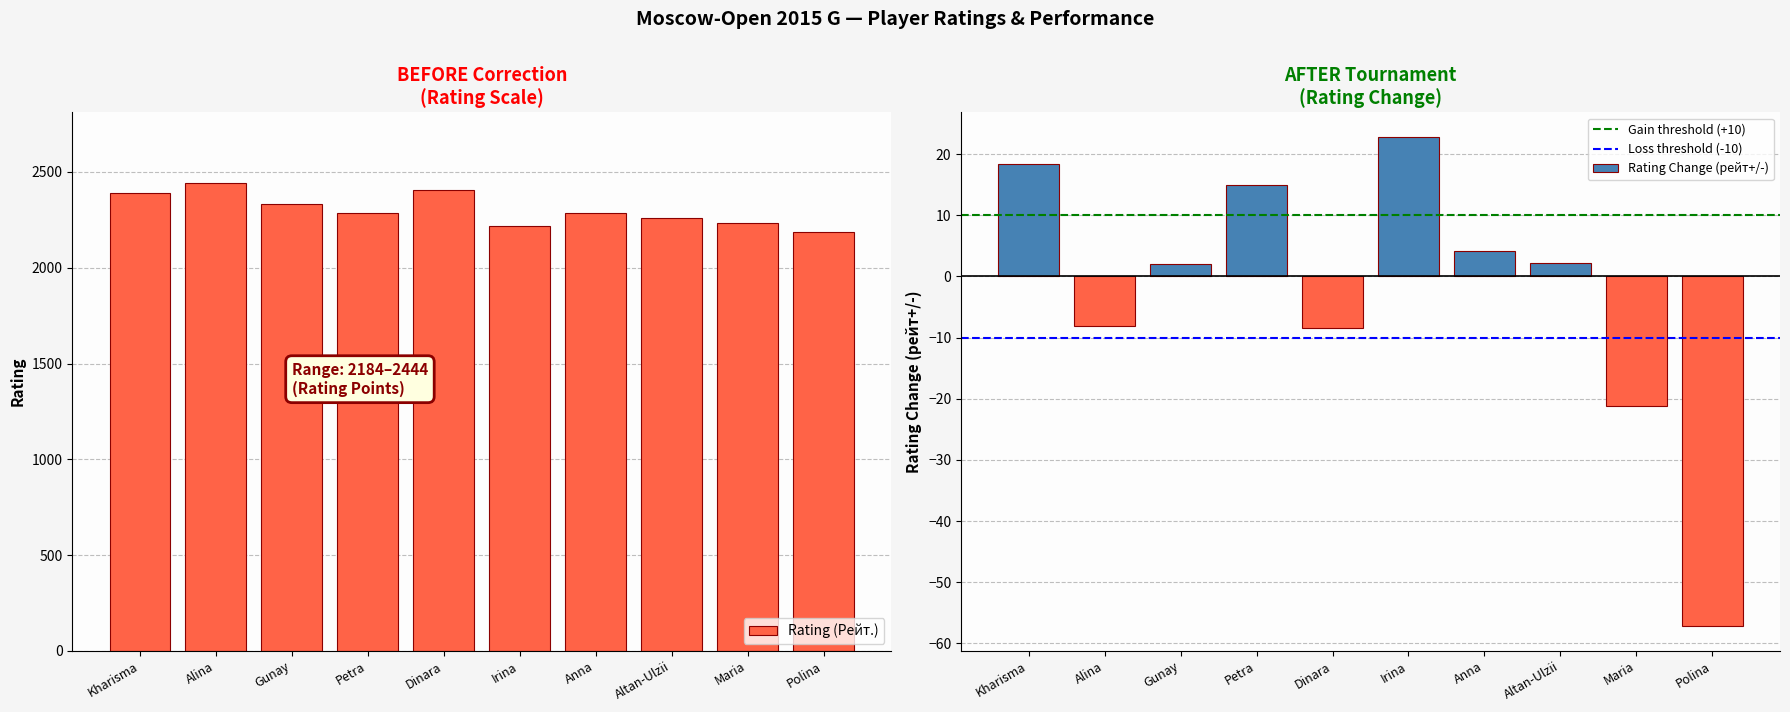

The Rating (Рейт.) series shows 746 at Anna. True or false?

False